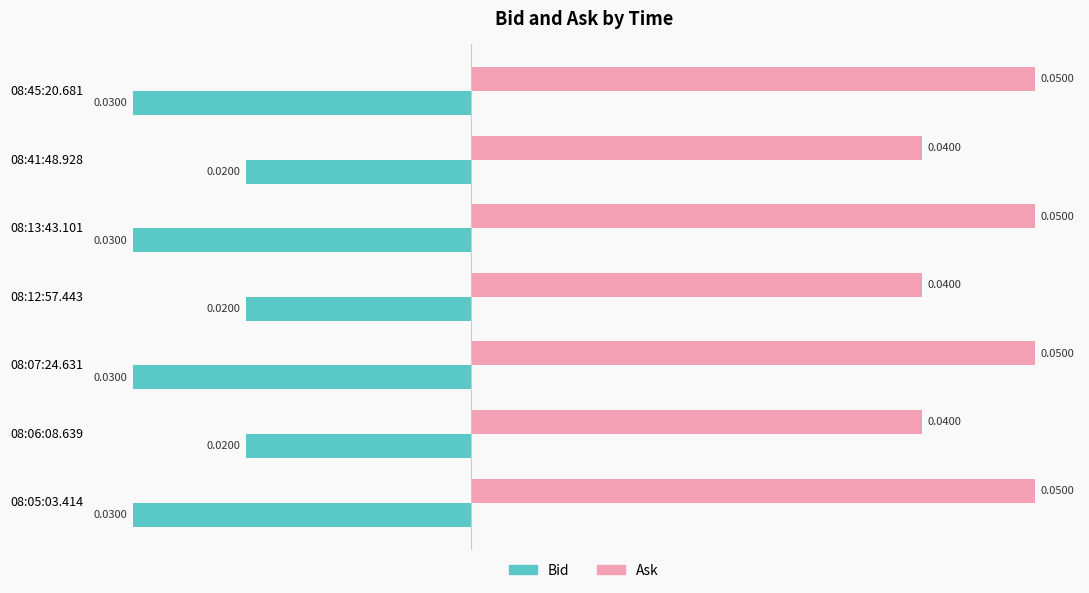

Rank the series by their maximum value, from highest to lowest.

Ask, Bid